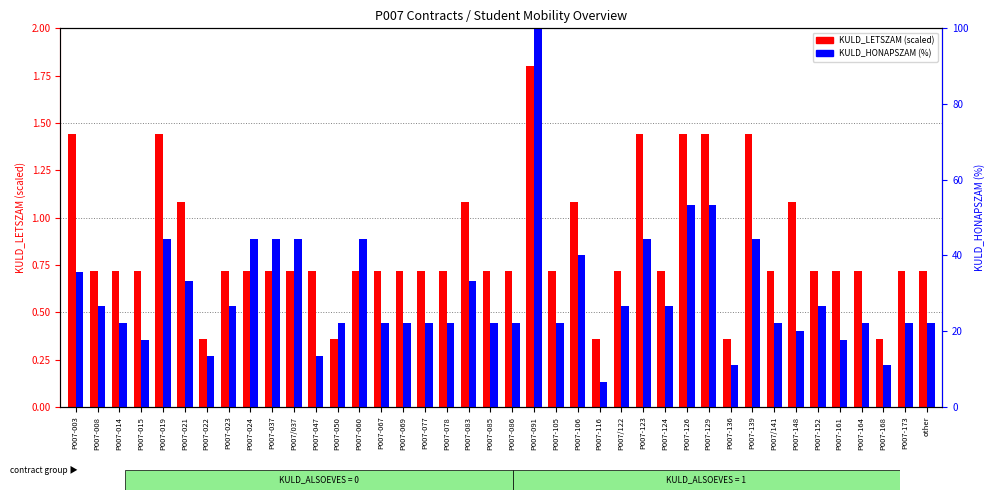

True or false: KULD_HONAPSZAM (%) has a value of 44.4 at P007-037.

True